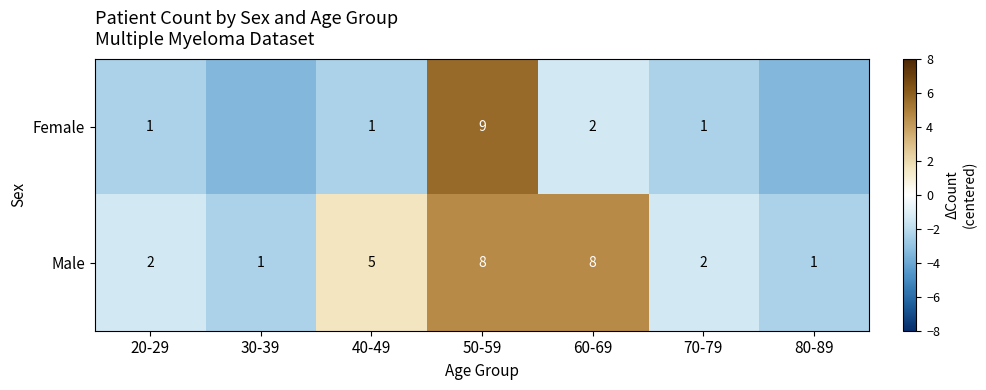

Is the value of Male at 50-59 greater than the value of Female at 60-69?

Yes